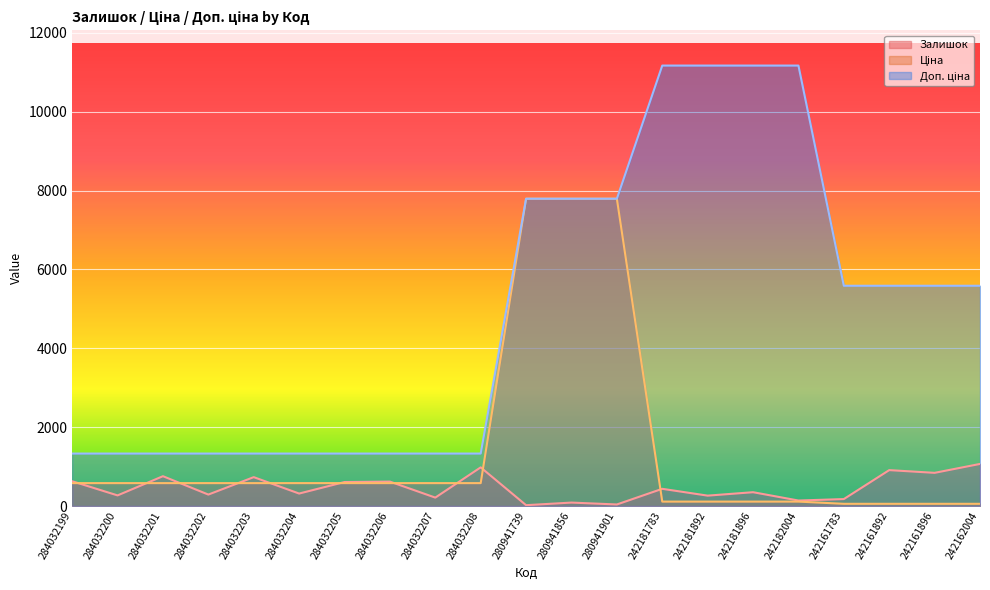

True or false: Ціна has more than 0 interior local peaks.

False